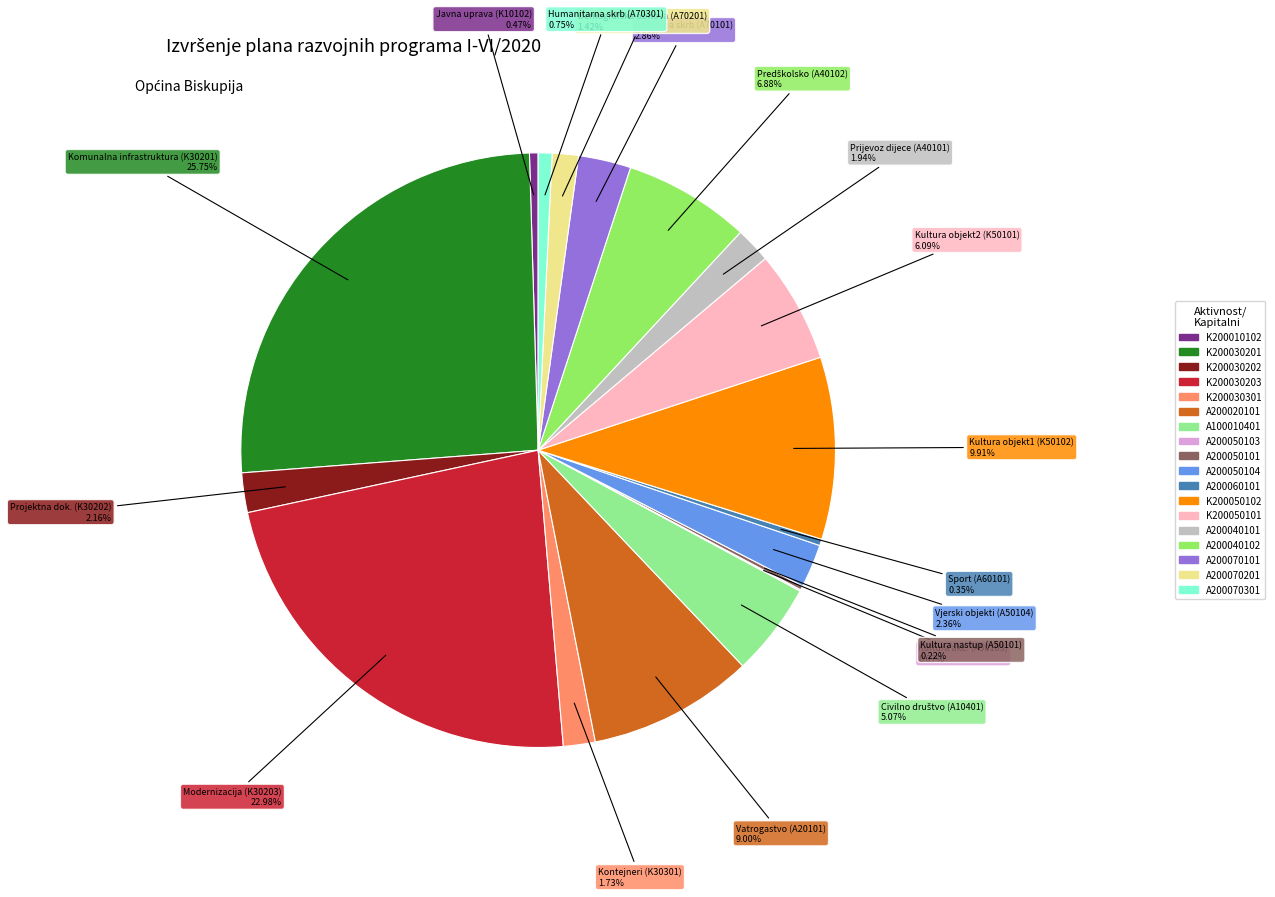

Which slice is the largest?

K200030201